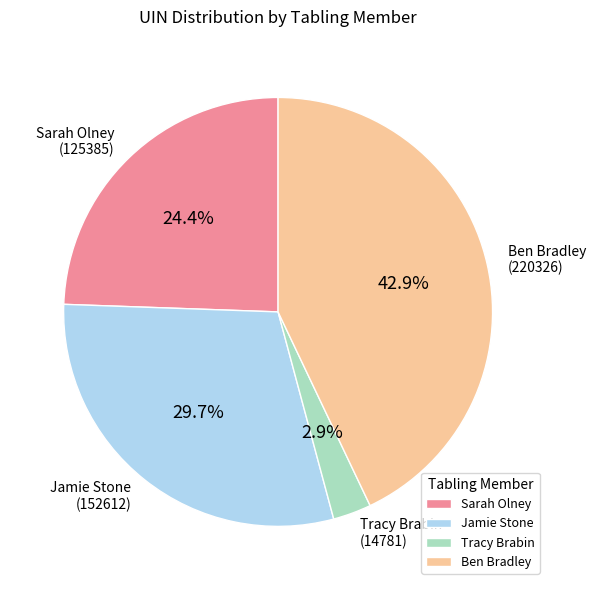

How many segments does this pie chart have?

4